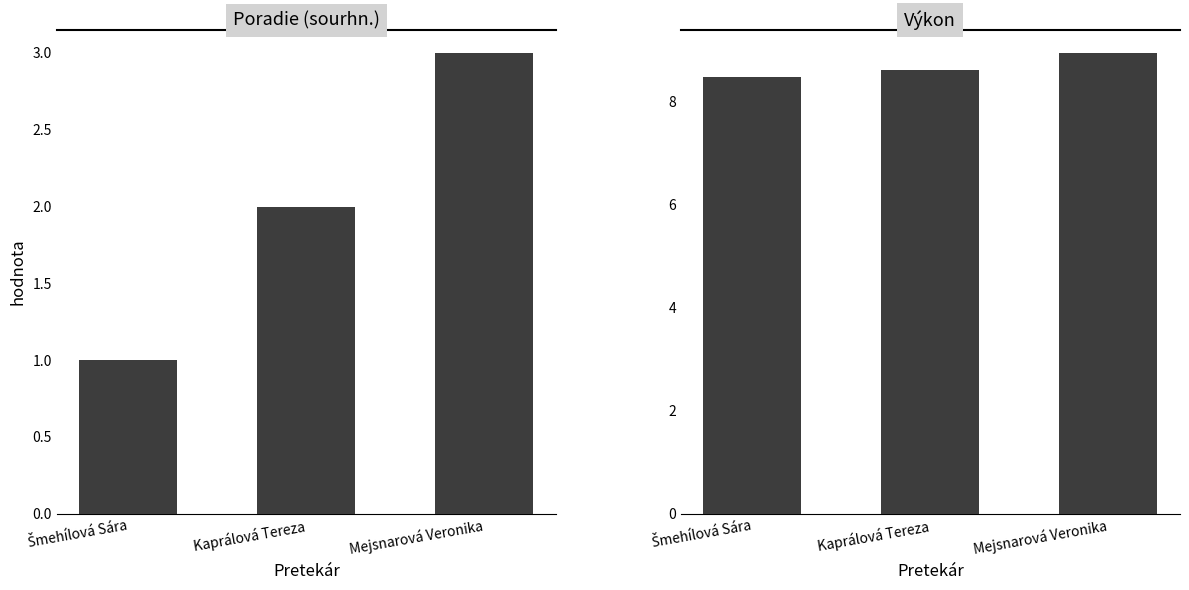

What are all the series names shown in the legend?

Poradie (sourhn.), Výkon